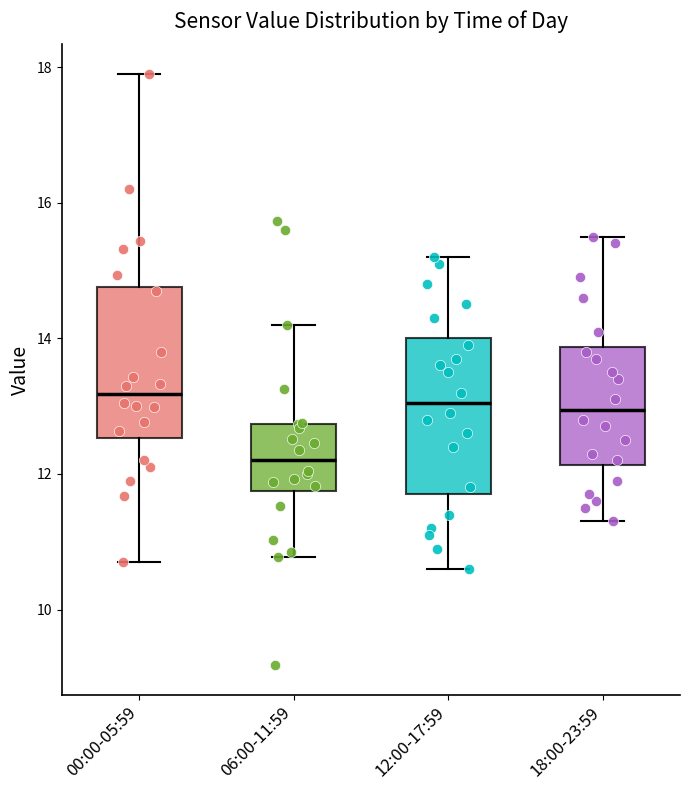

Where is the upper edge of the box for 12:00-17:59 on the y-axis? The values are not printed on the chart, so give them approximately, as read against the axis.

14.0